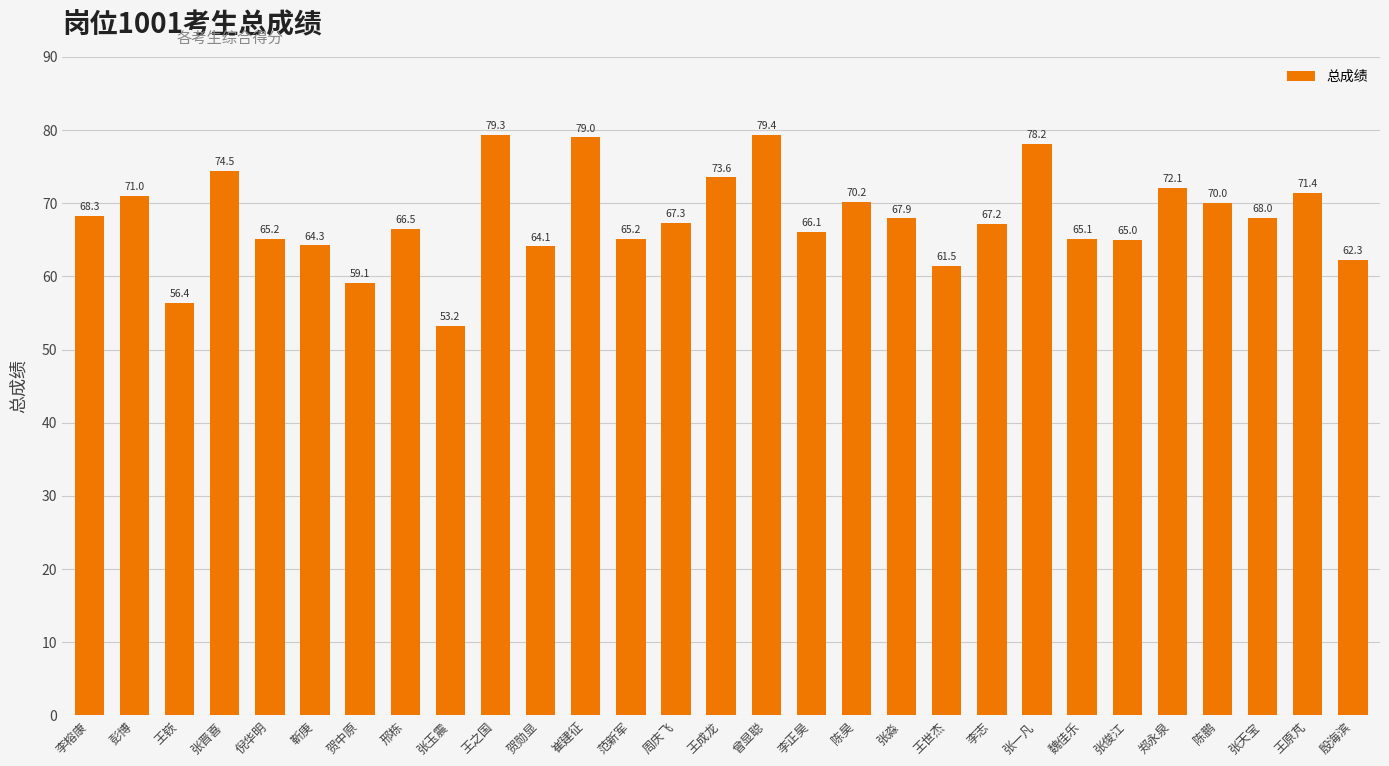

Which label corresponds to the largest value in the chart?

曾显聪